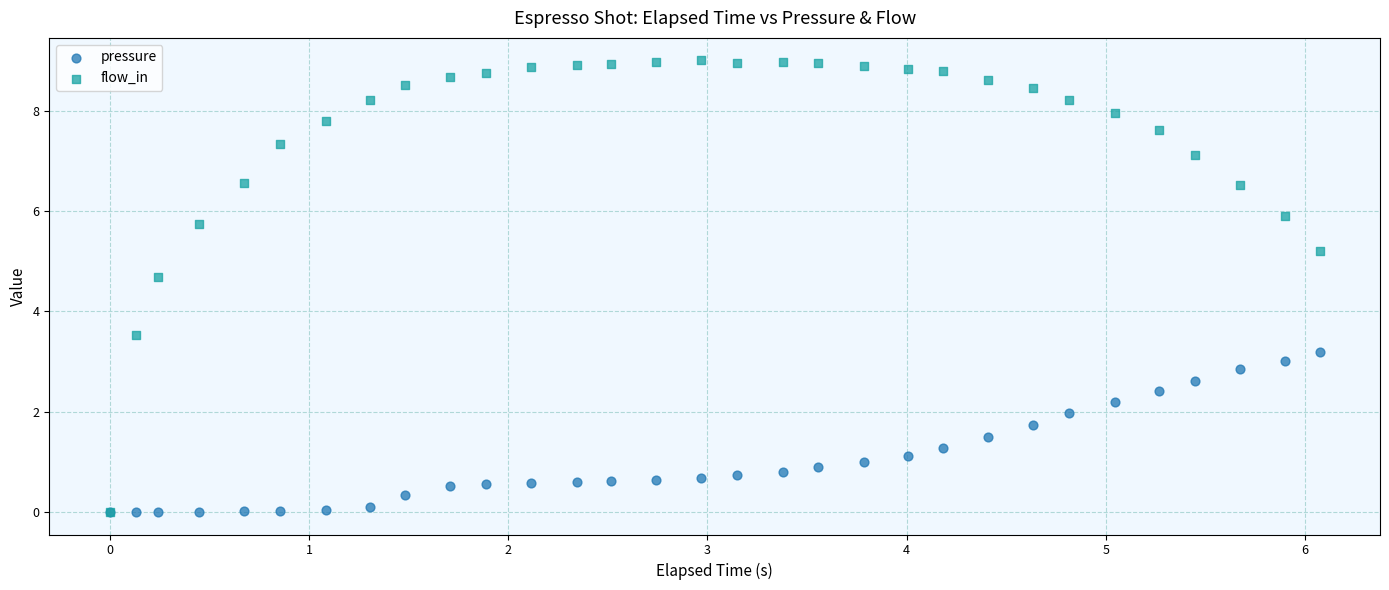

In the flow_in series, what Y value is closest to 4?

3.5